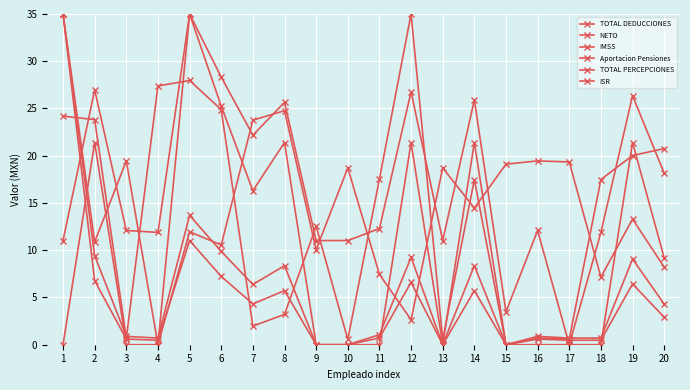

Reading left to right, extract all data points from this chart.

TOTAL DEDUCCIONES: 24.2	23.8	0.7	27.4	28.0	24.9	2.0	3.2	12.5	0.6	17.5	35.0	0.6	17.5	0.0	0.7	0.6	17.5	20.0	20.8
NETO: 35.0	10.9	19.5	0.0	12.0	10.6	23.8	24.8	10.1	18.7	7.5	2.6	18.7	14.5	19.1	19.5	19.3	7.2	13.3	8.2
IMSS: 11.0	27.0	12.1	11.9	35.0	28.3	22.2	25.7	11.0	11.0	12.3	26.8	11.0	25.9	3.5	12.1	0.0	11.9	26.4	18.2
Aportacion Pensiones: 0.0	21.4	0.0	0.0	35.0	25.2	16.3	21.4	0.0	0.0	0.0	21.4	0.0	21.4	0.0	0.0	0.0	0.0	21.4	9.2
TOTAL PERCEPCIONES: 35.0	9.4	0.9	0.7	13.7	9.9	6.4	8.4	0.0	0.0	1.1	9.2	0.0	8.4	0.0	0.9	0.7	0.7	9.1	4.3
ISR: 35.0	6.8	0.6	0.5	11.0	7.2	4.3	5.7	0.0	0.0	0.7	6.6	0.0	5.7	0.0	0.6	0.5	0.5	6.4	2.9